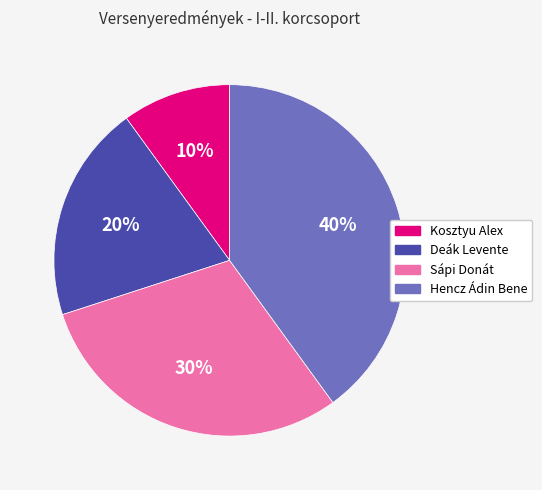

Approximately how many times larger is the value at Kosztyu Alex compared to Deák Levente?

0.5